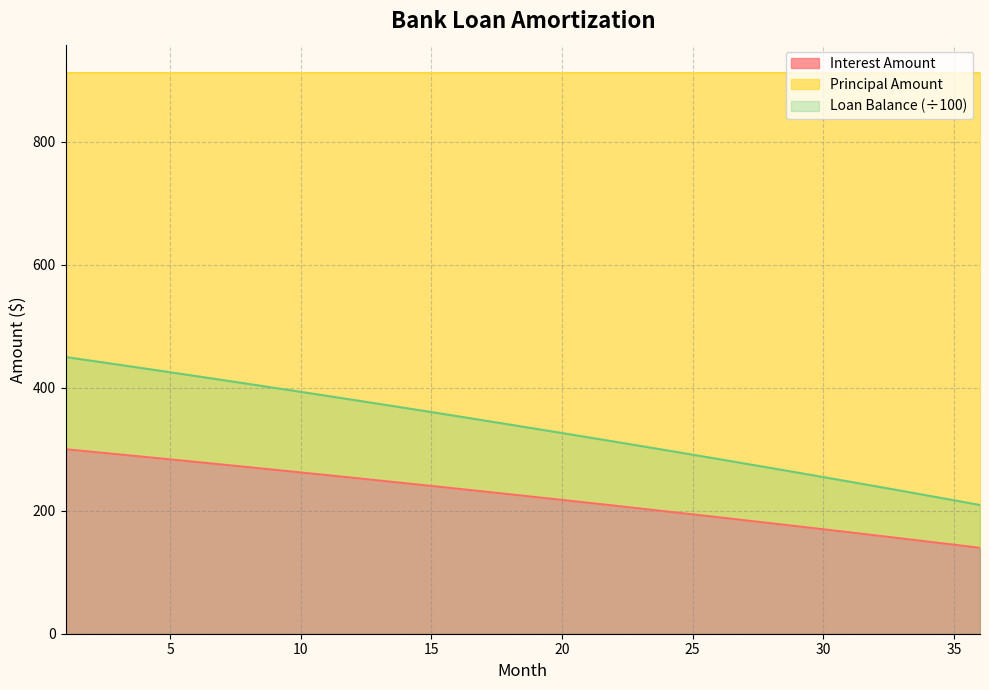

Is it true that Loan Balance (÷100) equals 326.4 at 20?

True